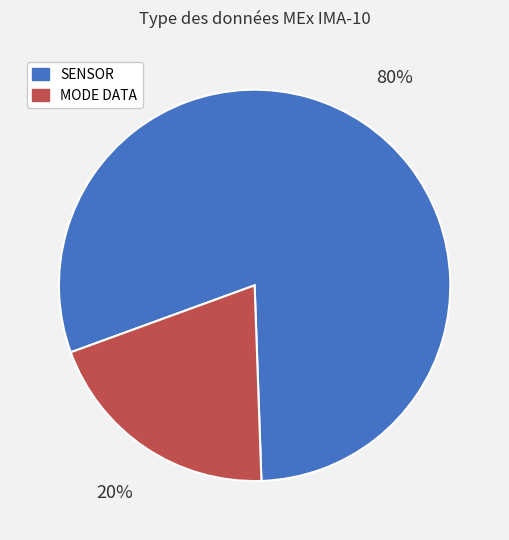

Does any single category account for the majority?

Yes